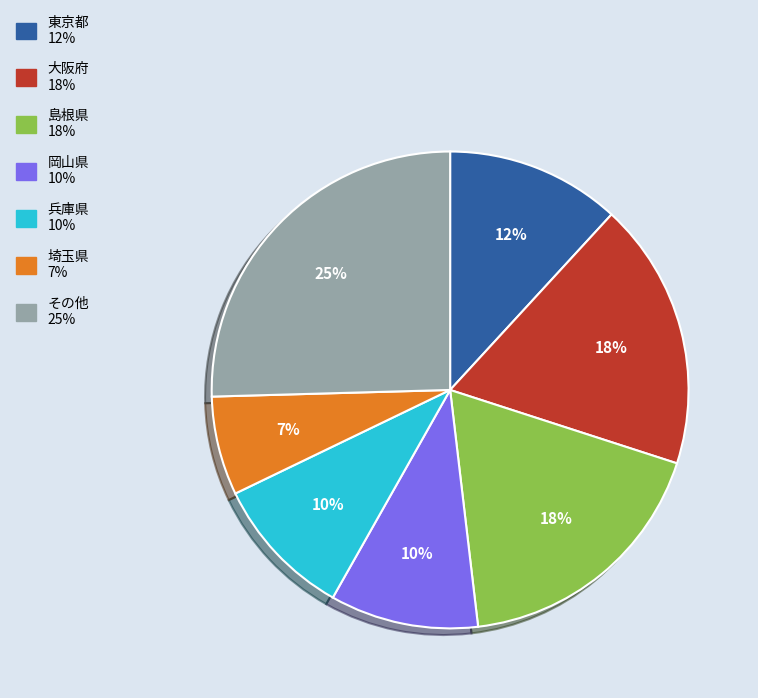

To the nearest percent, what is the average slice percentage?

14%